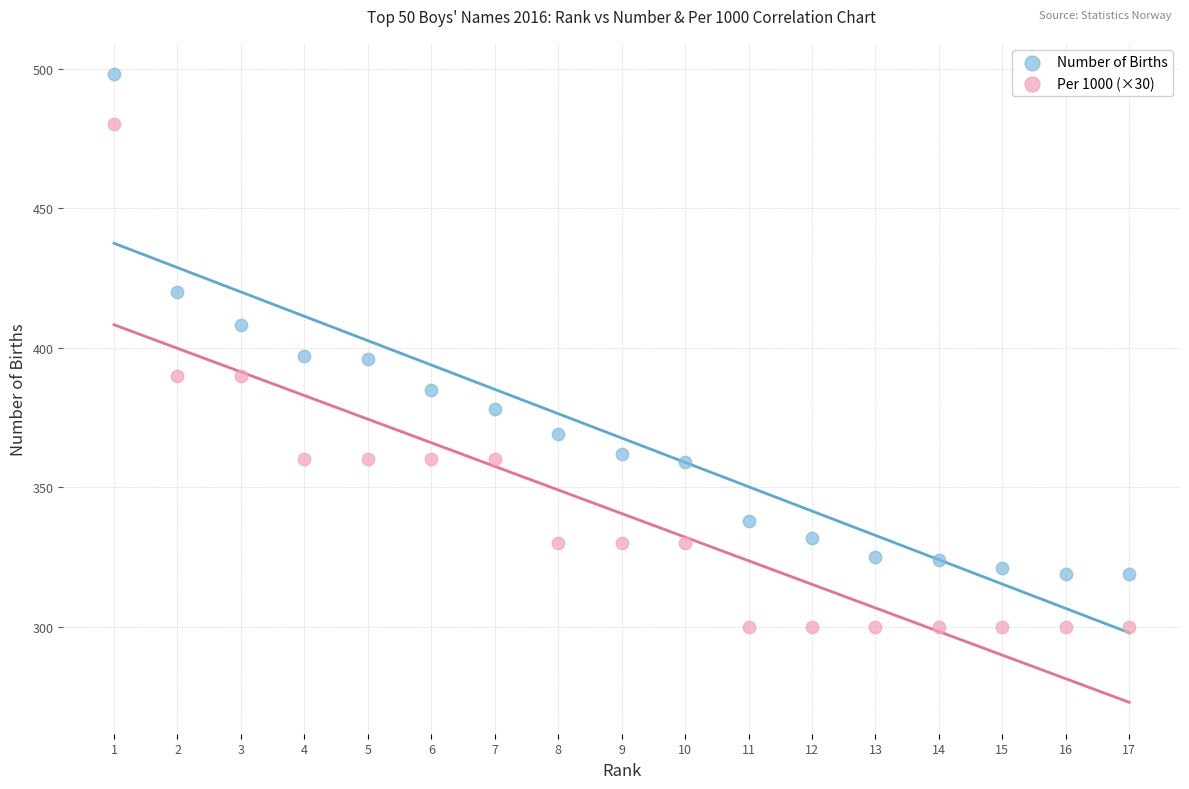

Which series contains the highest Y value?

Number of Births